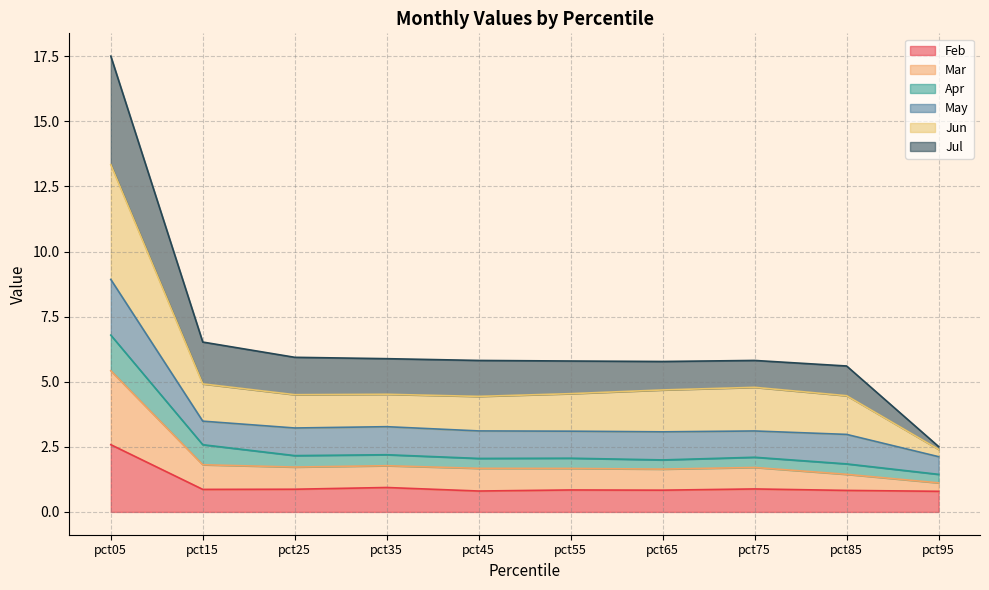

What are all the series names shown in the legend?

Feb, Mar, Apr, May, Jun, Jul